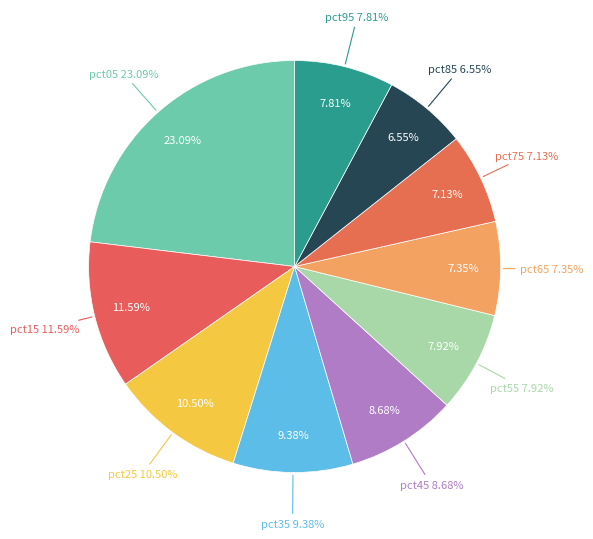

To the nearest percent, what is the difference between the largest and smallest slice percentages?

17%